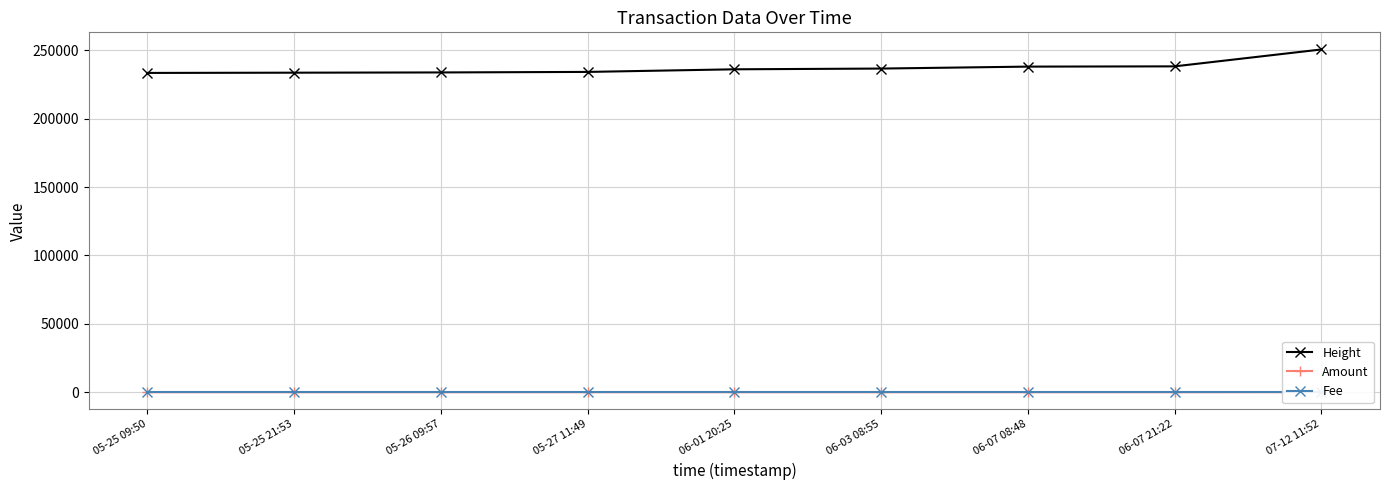

What is the difference between the highest and lowest values at 06-01 20:25?

236101